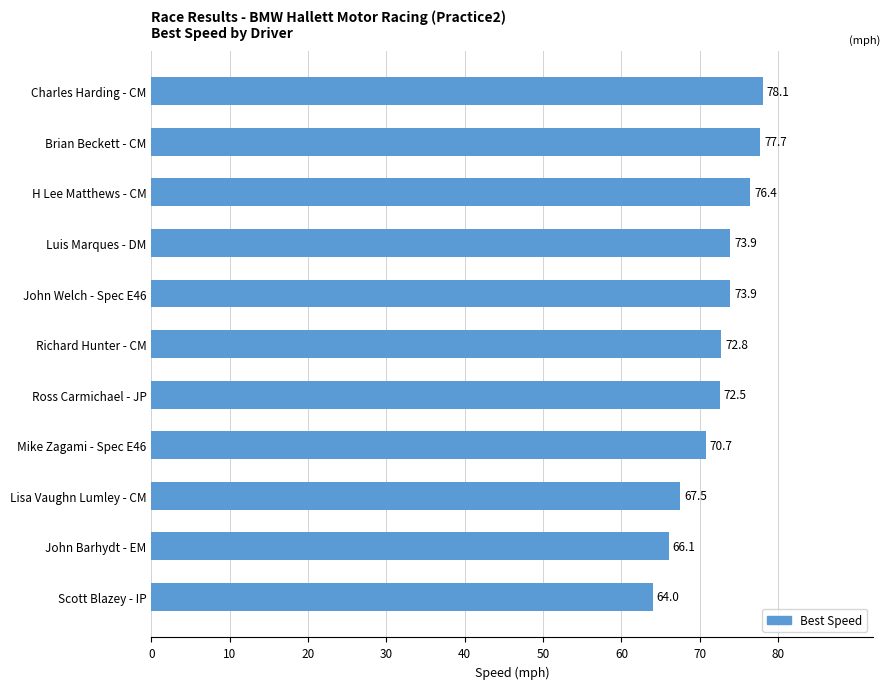

How many data points are above 72?

7